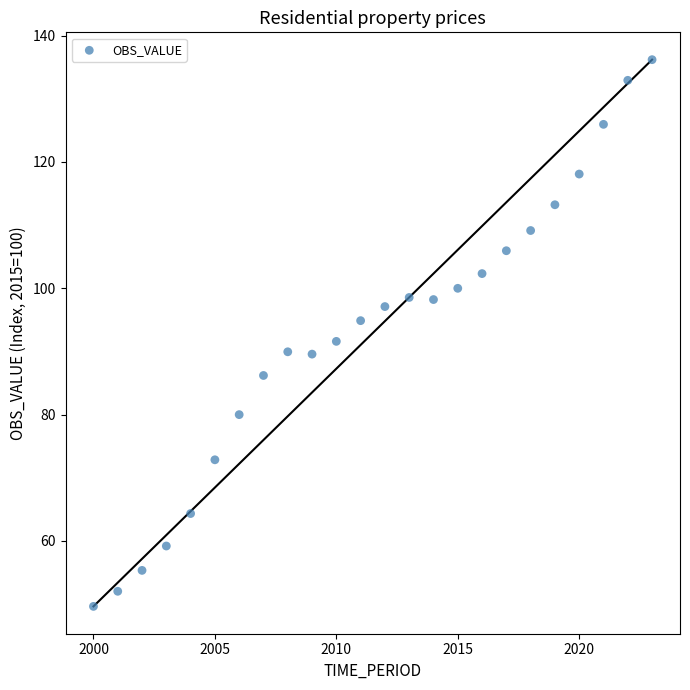

What is the range of X values (max minus min)?

23.0